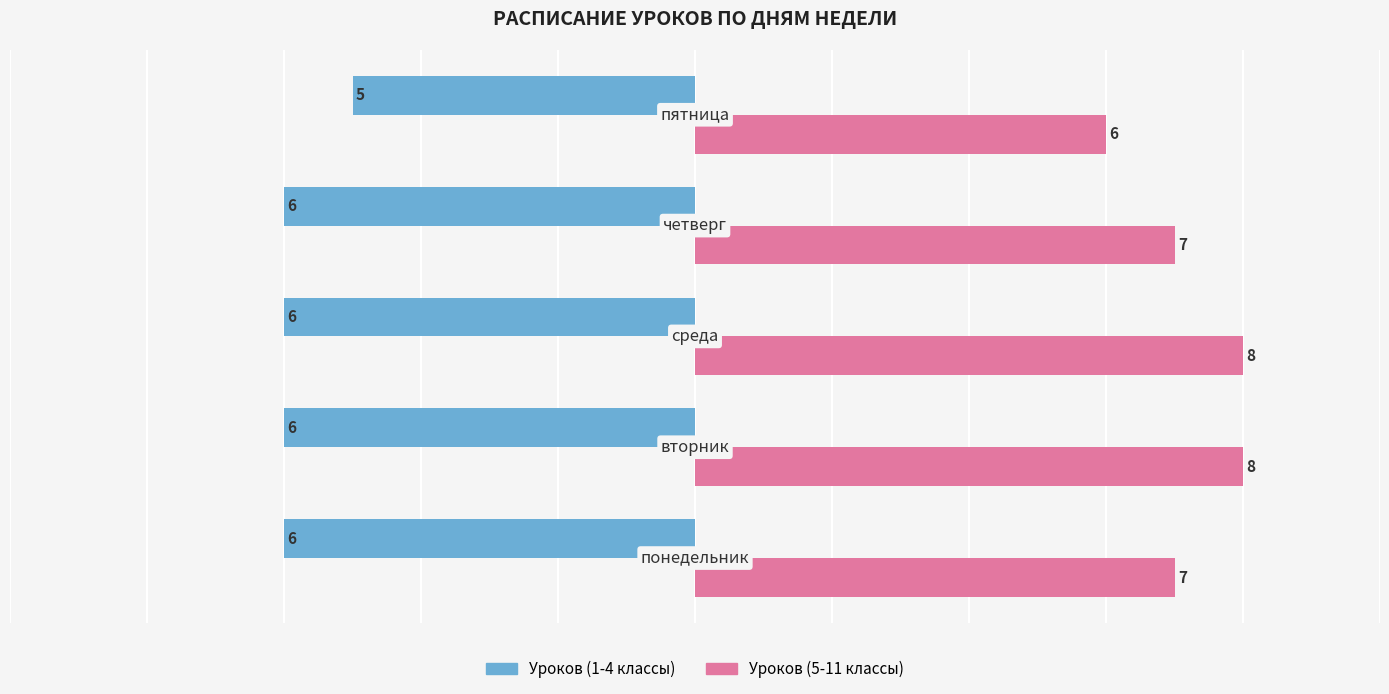

What is the minimum value for Уроков (5-11 классы)?

6